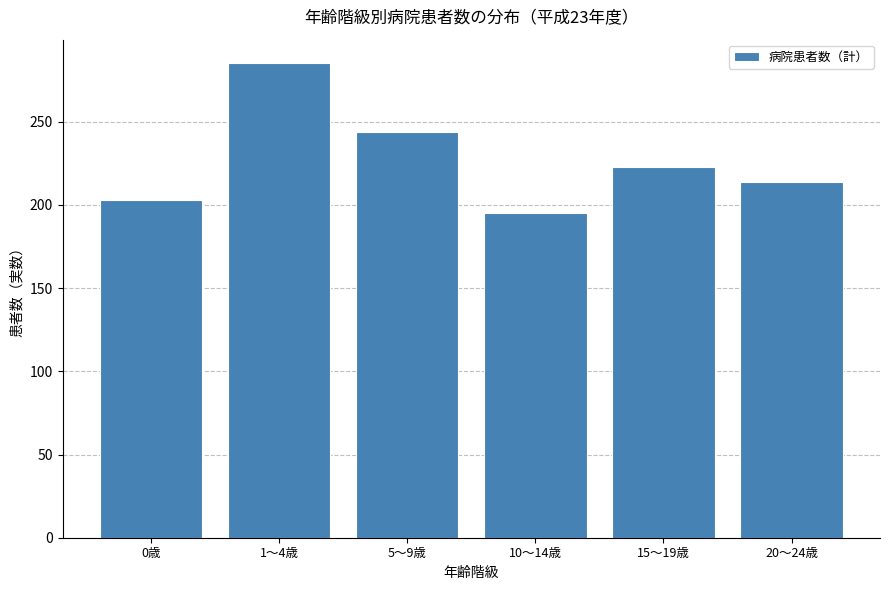

Reading left to right, transcribe all the data shown in this chart.

0歳=203	1～4歳=285	5～9歳=244	10～14歳=195	15～19歳=223	20～24歳=214